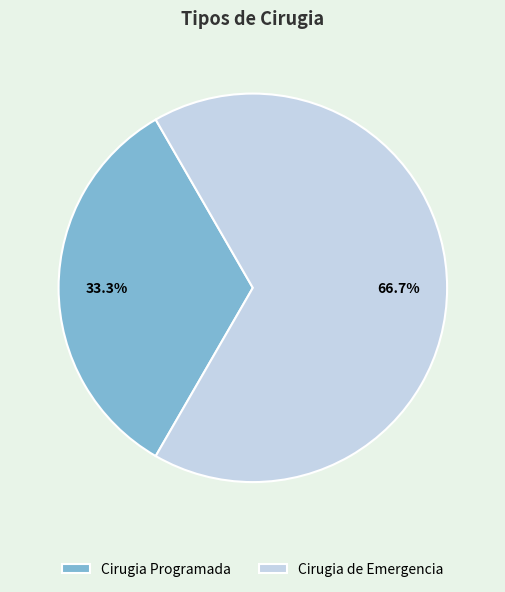

To the nearest percent, what percentage of the pie is Cirugia de Emergencia?

67%